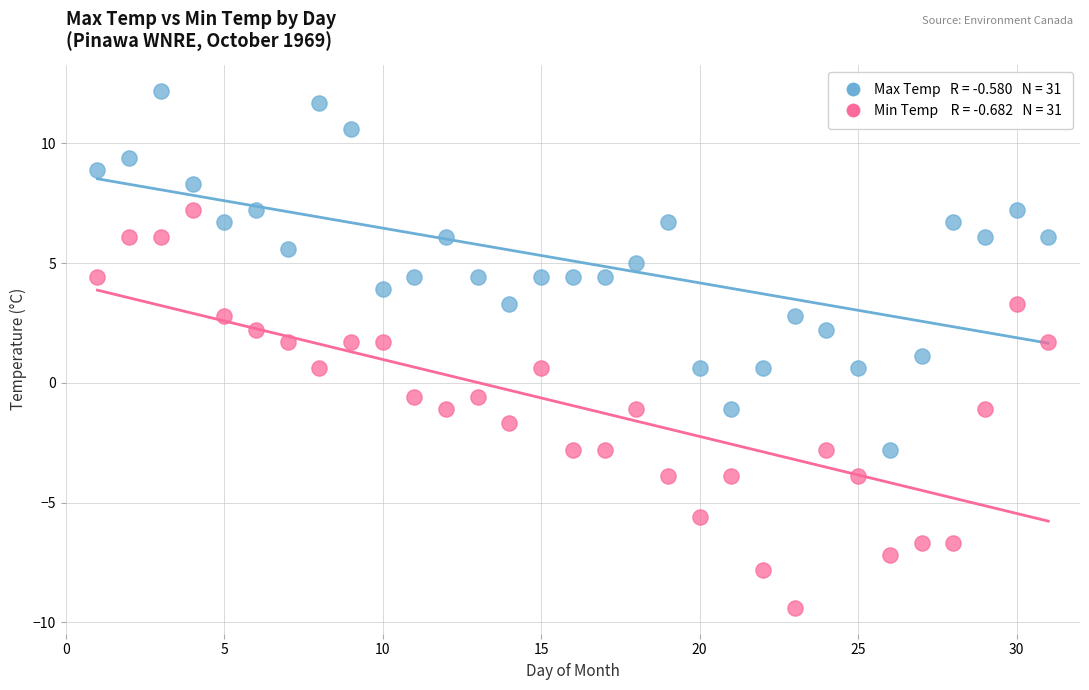

Across all data points, what is the range of Y values (max minus min)?

21.6